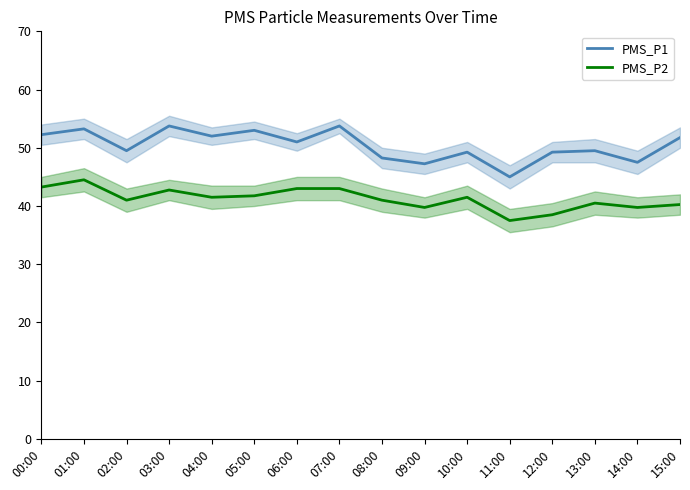

At how many categories does at least one series exceed 52?

5